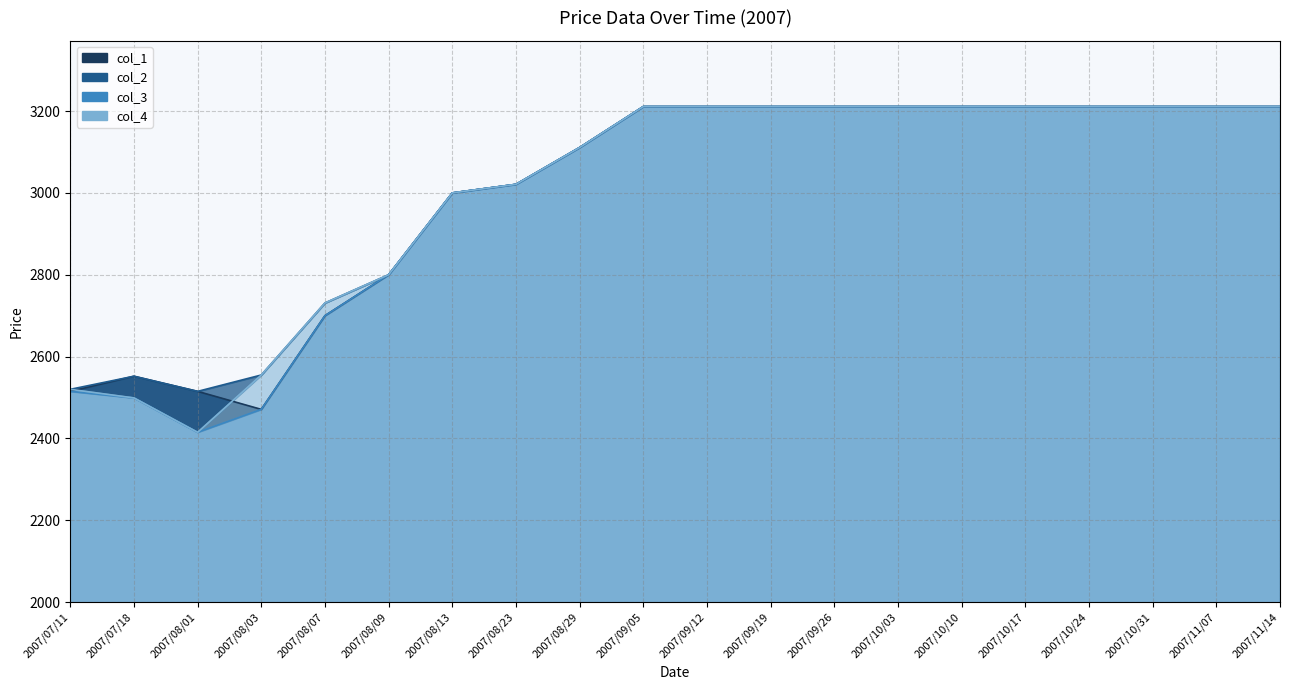

Is it true that col_3 equals 2700 at 2007/08/07?

True